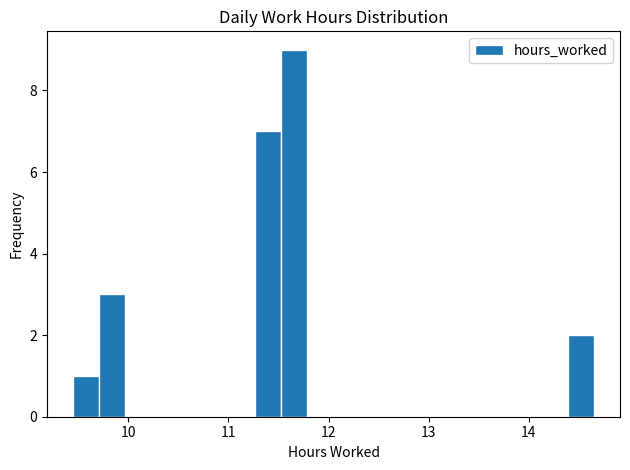

Read against the x-axis, roughly where is the centre of the tallest bar?

11.7